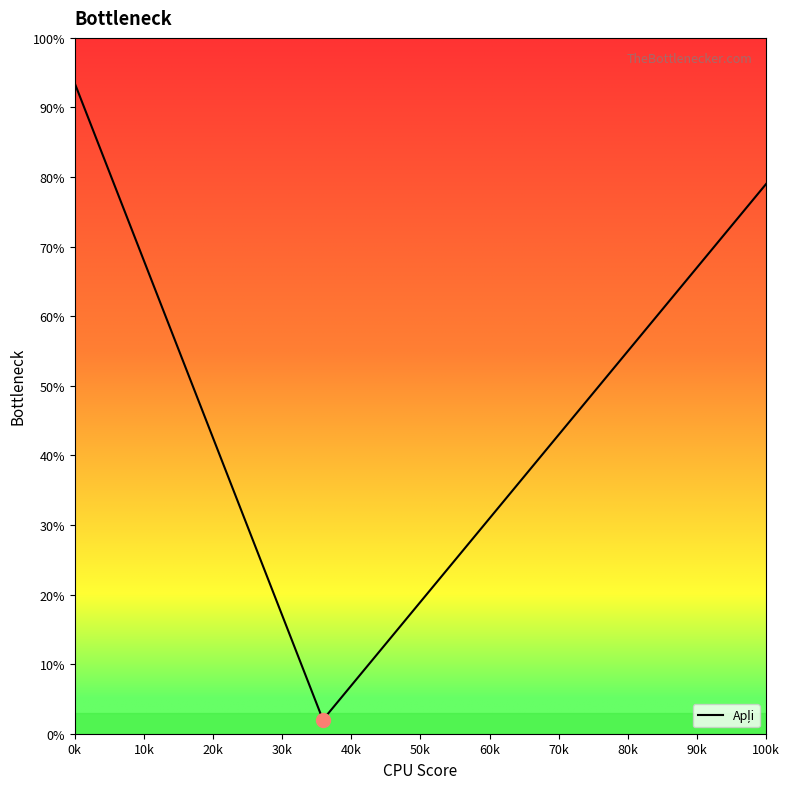

What is the maximum value shown in the chart?

93.5